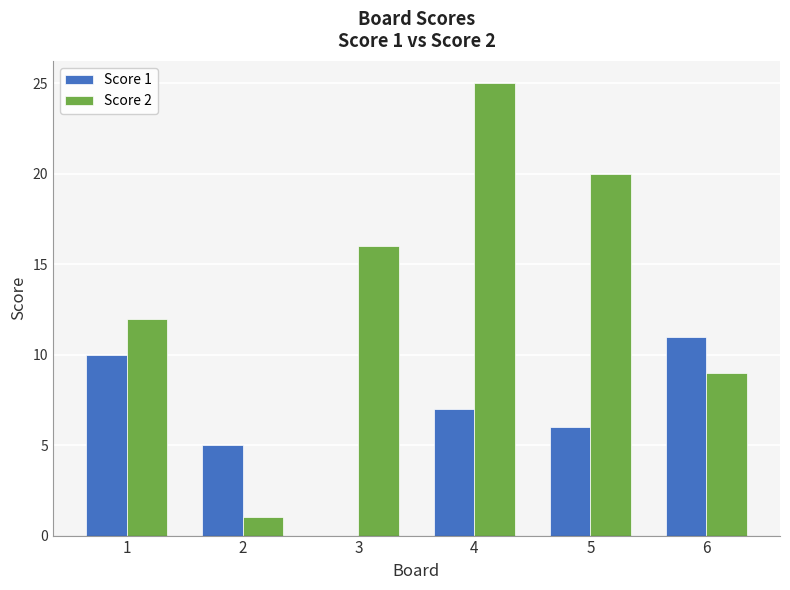

Reading right to left, transcribe all the data shown in this chart.

Score 1: 11	6	7	0	5	10
Score 2: 9	20	25	16	1	12